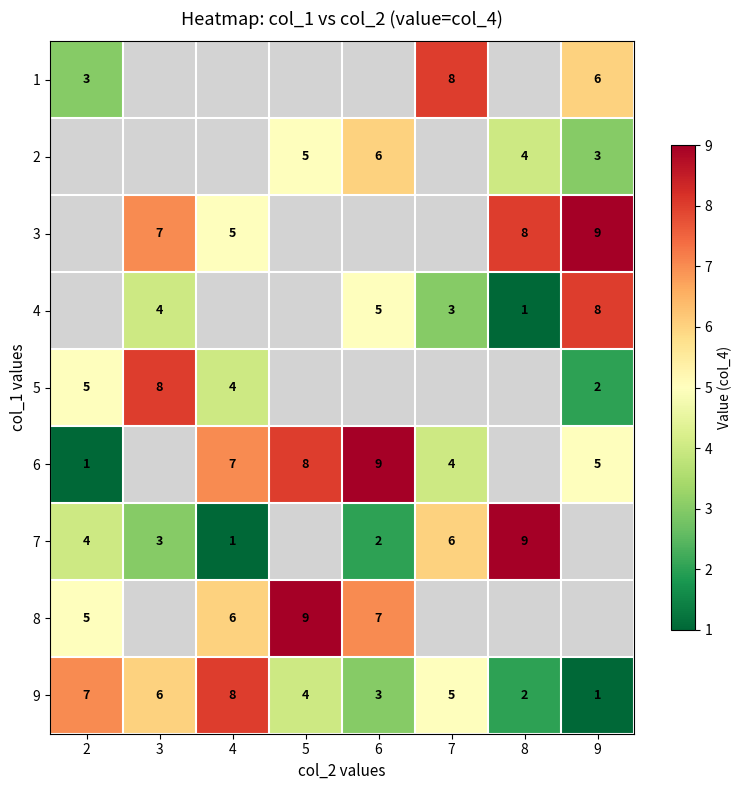

What is the difference between the second highest and second lowest values in the 9 series?

5